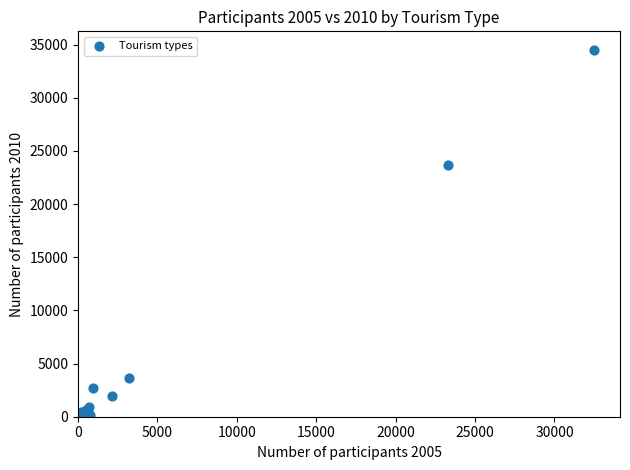

What Y value in the scatter plot is closest to 17266?

23675